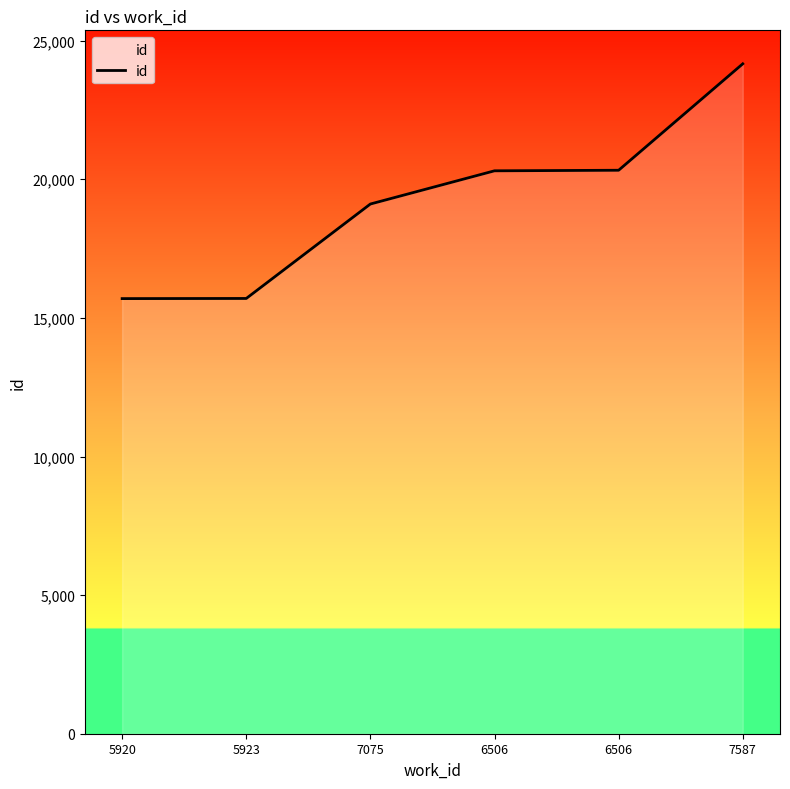

Is this an area chart (filled region under the line)?

Yes